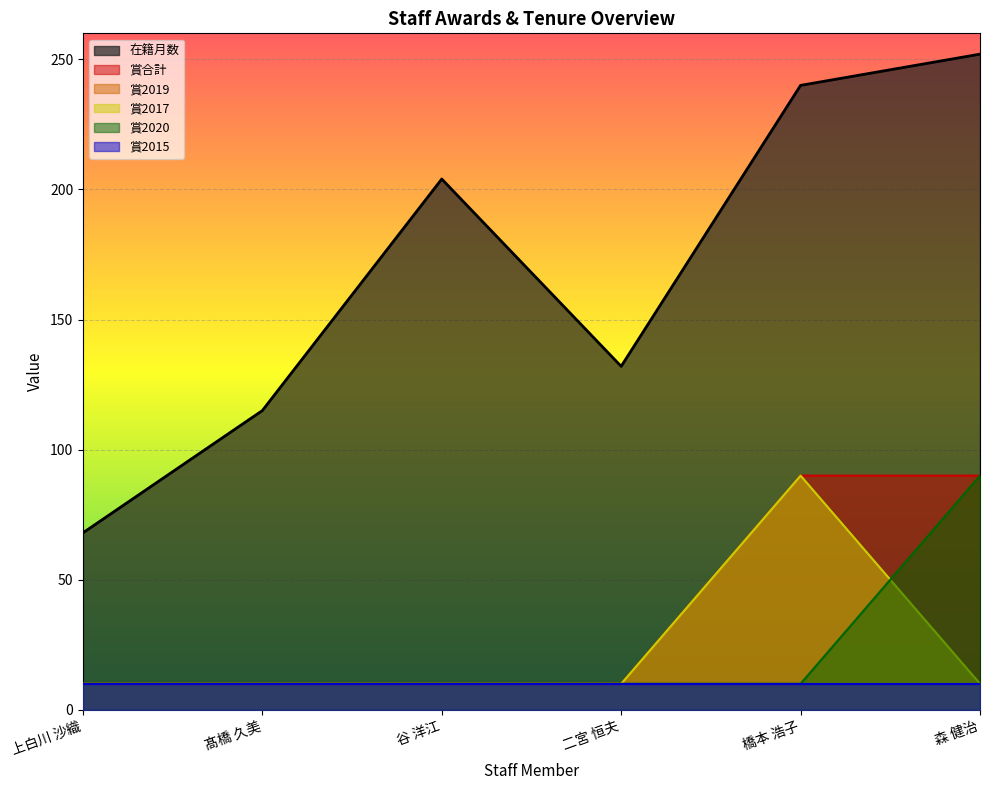

Where does the 在籍月数 series first go above 204?

橋本 浩子